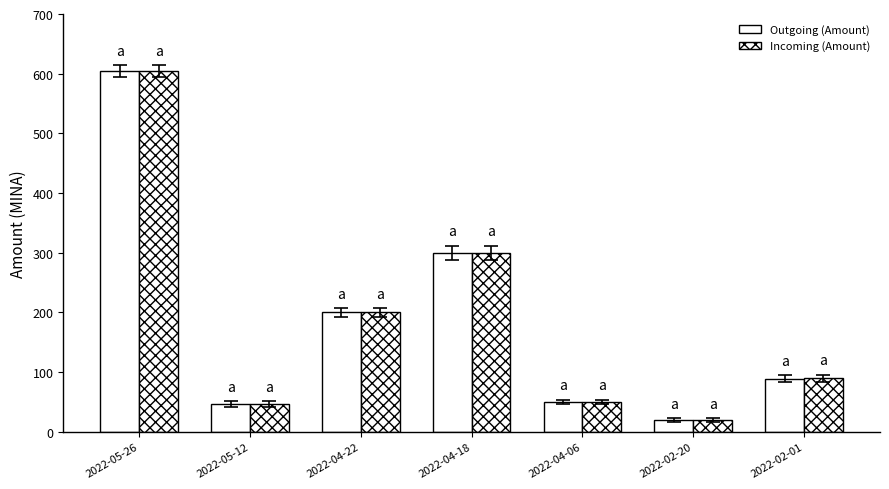

What is the total value across all series at 2022-05-12?

94.0